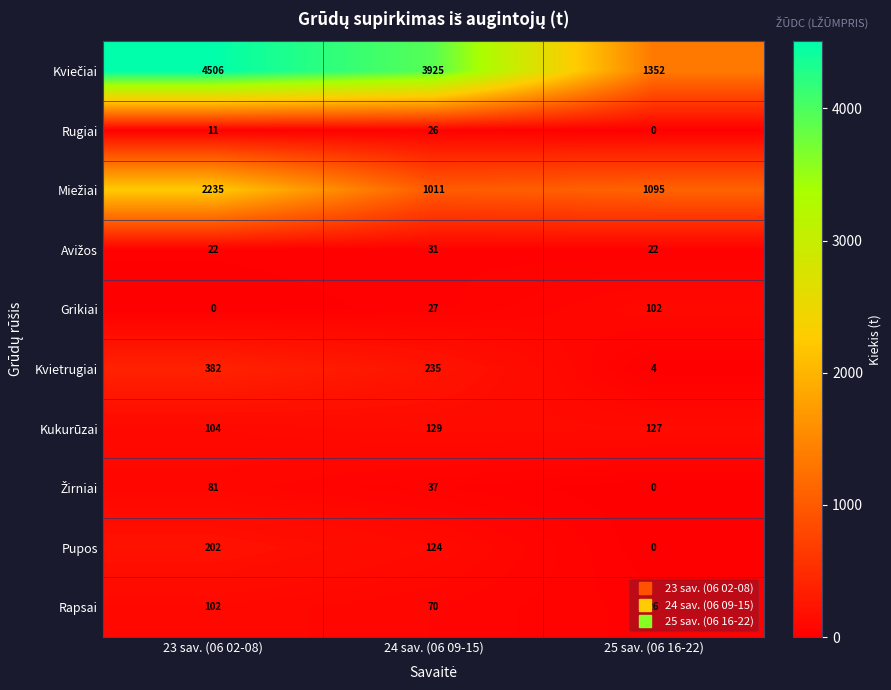

Where does the Rapsai series first go above 70?

23 sav. (06 02-08)